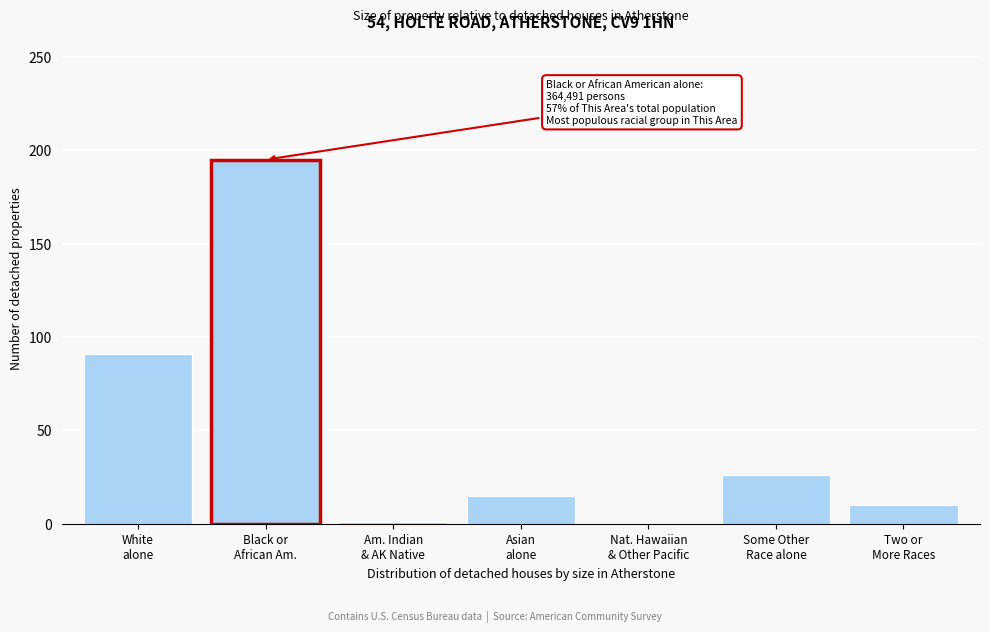

What is the greatest value displayed?

195